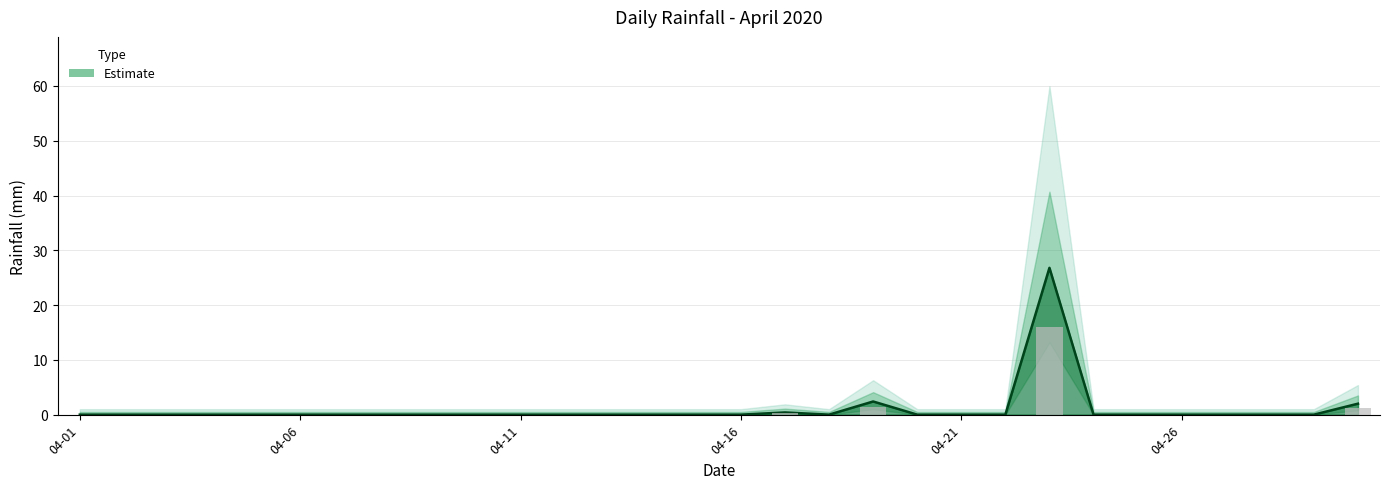

Reading left to right, transcribe all the data shown in this chart.

2020-04-01=0.0	2020-04-02=0.0	2020-04-03=0.0	2020-04-04=0.0	2020-04-05=0.0	2020-04-06=0.0	2020-04-07=0.0	2020-04-08=0.0	2020-04-09=0.0	2020-04-10=0.0	2020-04-11=0.0	2020-04-12=0.0	2020-04-13=0.0	2020-04-14=0.0	2020-04-15=0.0	2020-04-16=0.0	2020-04-17=0.4	2020-04-18=0.0	2020-04-19=2.4	2020-04-20=0.0	2020-04-21=0.0	2020-04-22=0.0	2020-04-23=26.8	2020-04-24=0.0	2020-04-25=0.0	2020-04-26=0.0	2020-04-27=0.0	2020-04-28=0.0	2020-04-29=0.0	2020-04-30=2.0